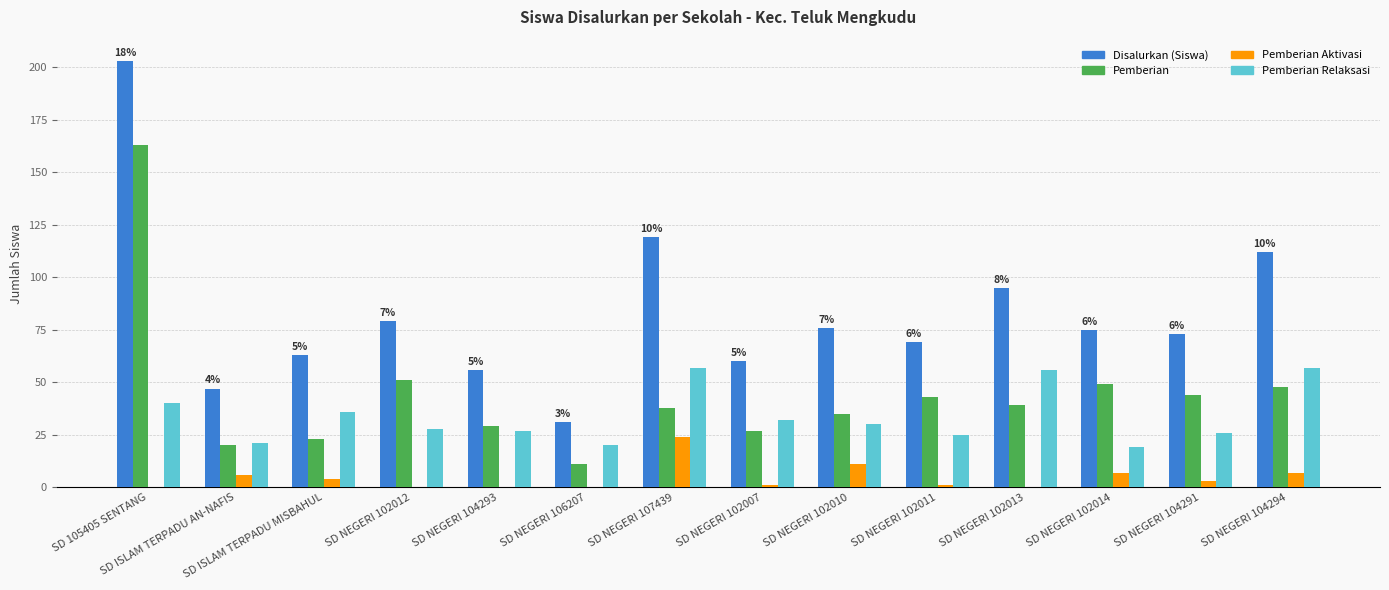

What are all the series names shown in the legend?

Disalurkan (Siswa), Pemberian, Pemberian Aktivasi, Pemberian Relaksasi